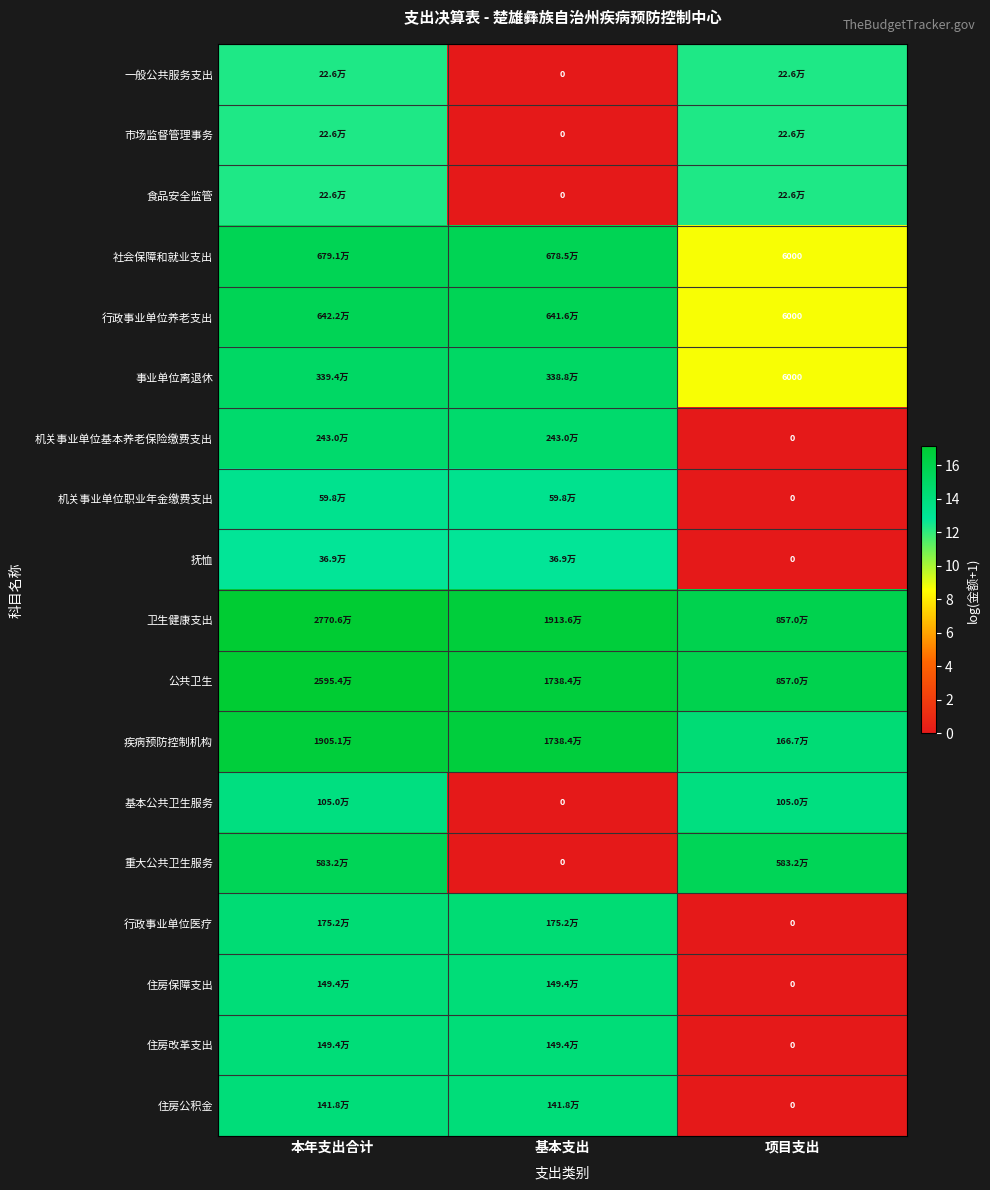

Is the value of 公共卫生 at 基本支出 greater than the value of 事业单位离退休 at 本年支出合计?

Yes